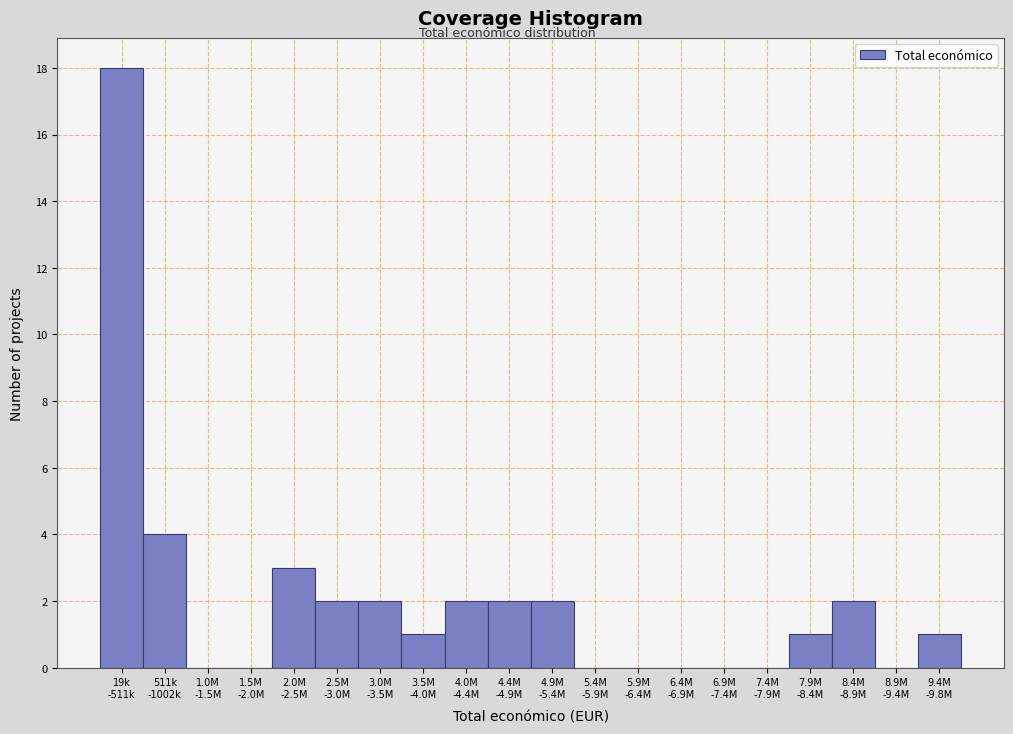

What is the greatest value displayed?

18